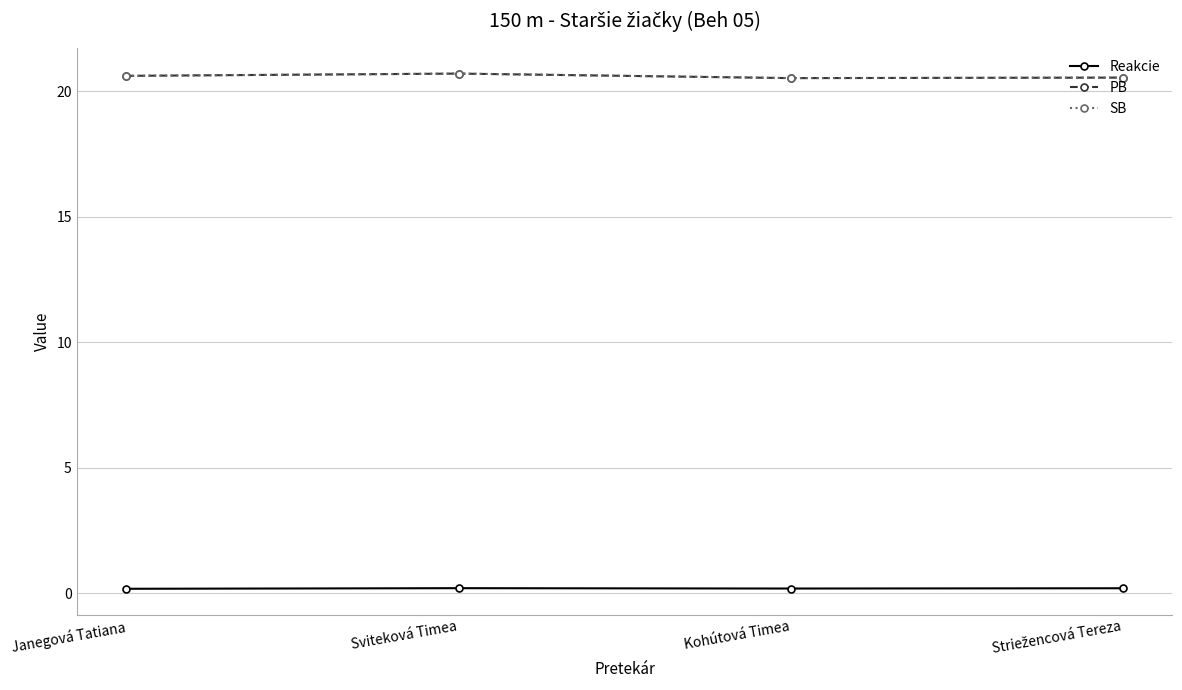

Does the chart have visible grid lines?

Yes